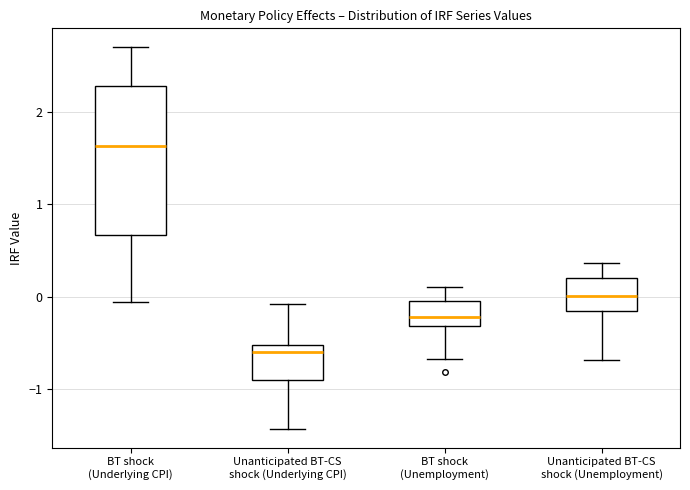

Reading left to right, read every box against the y-axis: the position of its median line, the range the box covers, and the ends of its whiskers. The values are not printed on the chart, so give them approximately, as read against the axis.

BT shock (Underlying CPI): median 1.6, box 0.7 to 2.3, whiskers -0.1 to 2.7
Unanticipated BT-CS shock (Underlying CPI): median -0.6, box -0.9 to -0.5, whiskers -1.4 to -0.1
BT shock (Unemployment): median -0.2, box -0.3 to 0.0, whiskers -0.7 to 0.1
Unanticipated BT-CS shock (Unemployment): median 0.0, box -0.2 to 0.2, whiskers -0.7 to 0.4